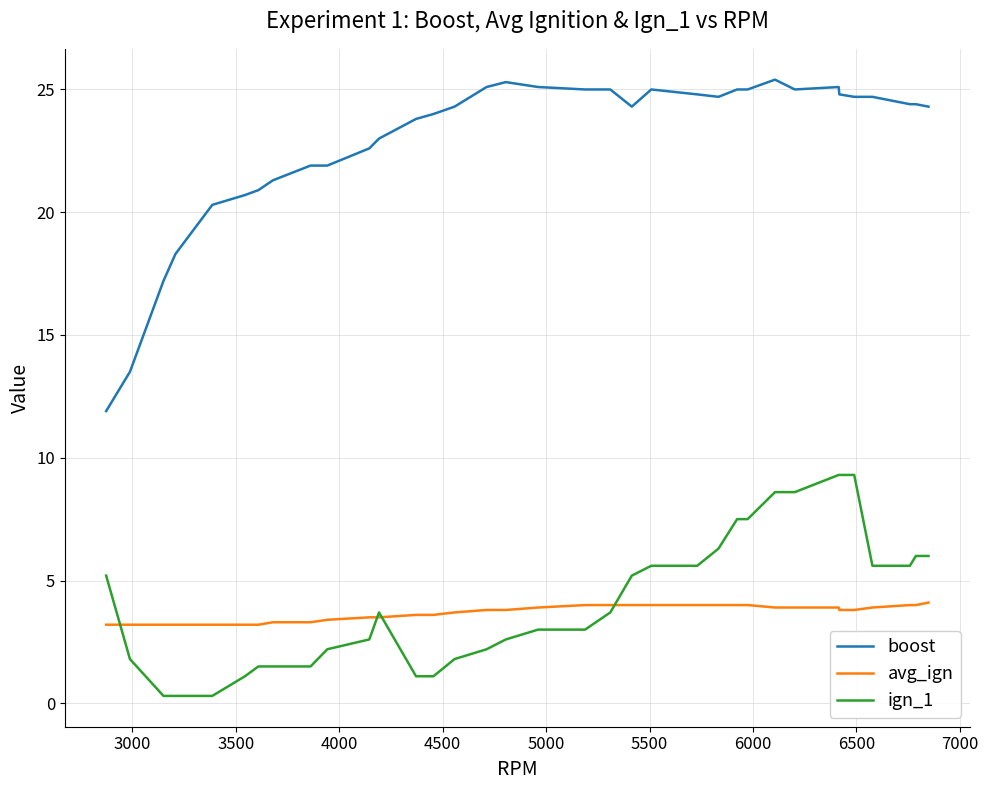

Rank the series by their maximum value, from highest to lowest.

boost, ign_1, avg_ign